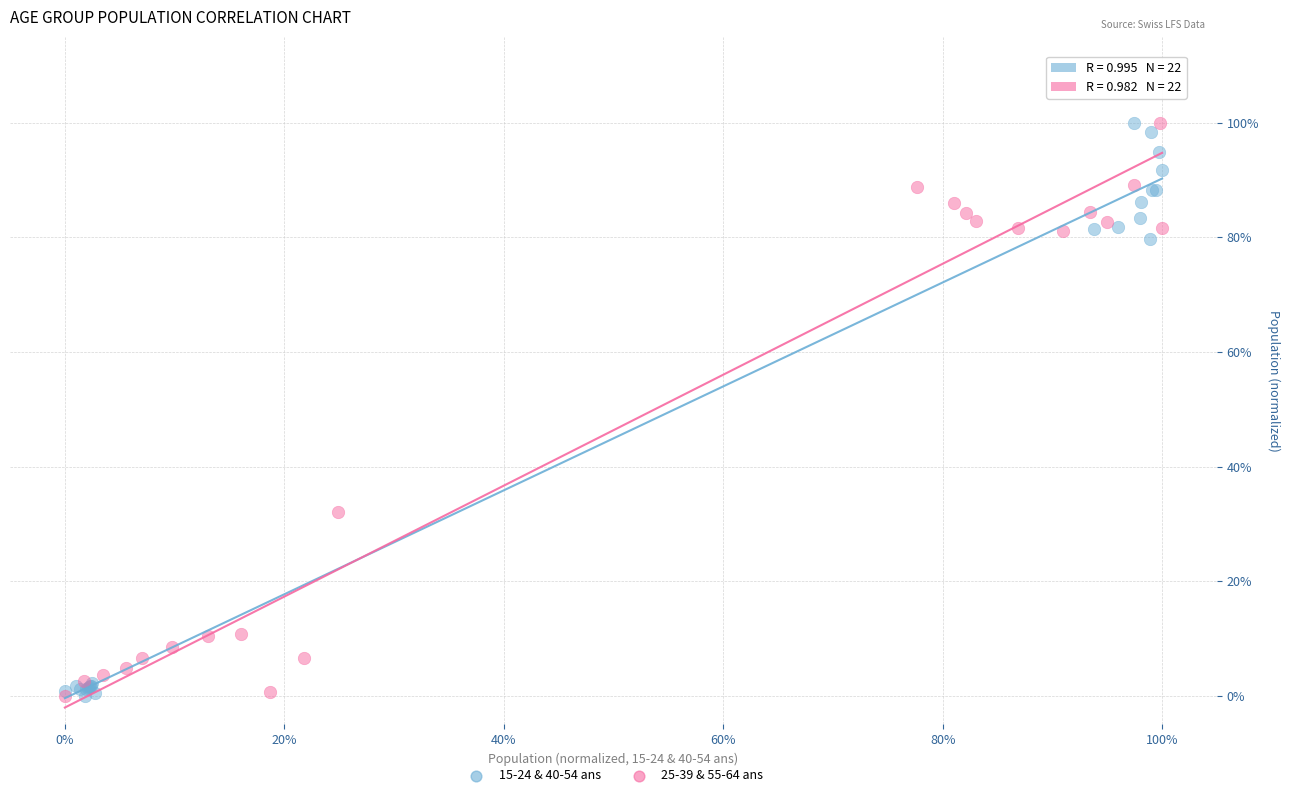

What are all the series names shown in the legend?

15-24 & 40-54 ans, 25-39 & 55-64 ans